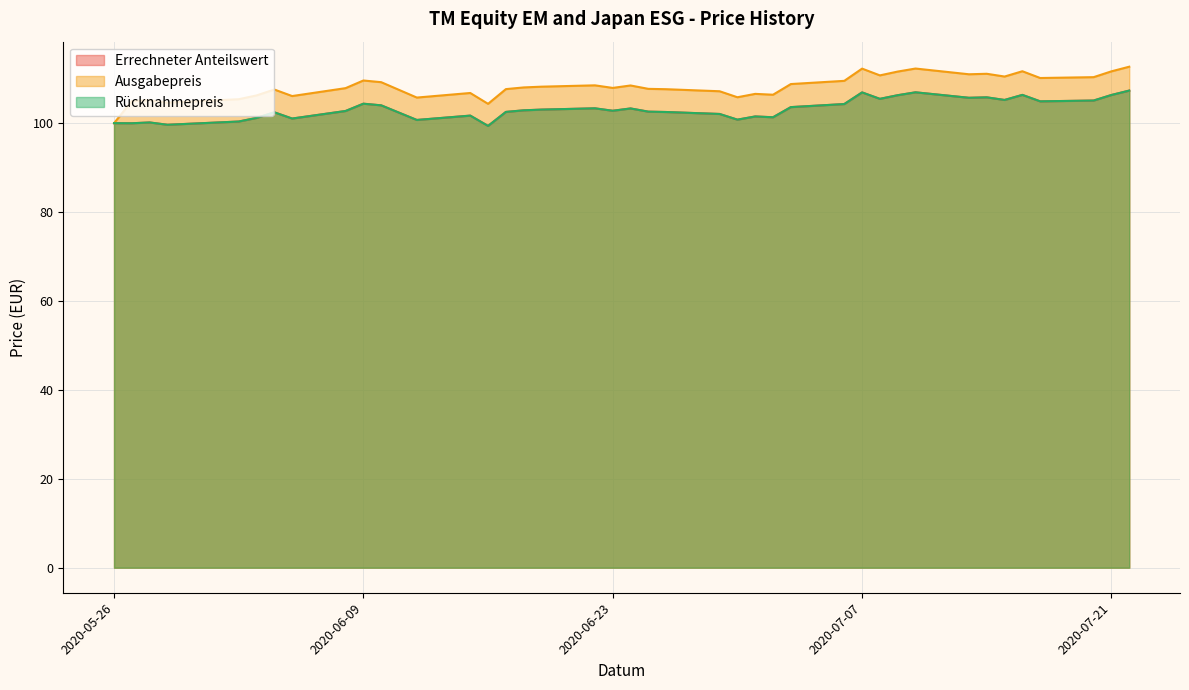

What is the smallest value displayed?

99.4